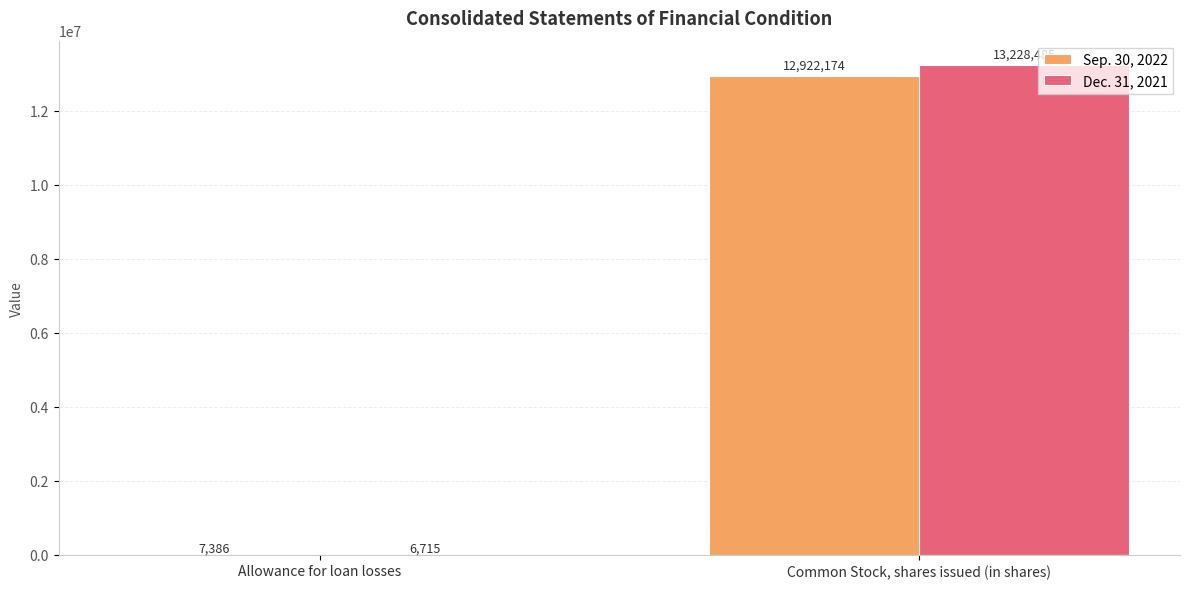

What is the sum of the Dec. 31, 2021 values at Common Stock, shares issued (in shares) and Allowance for loan losses?

13235200